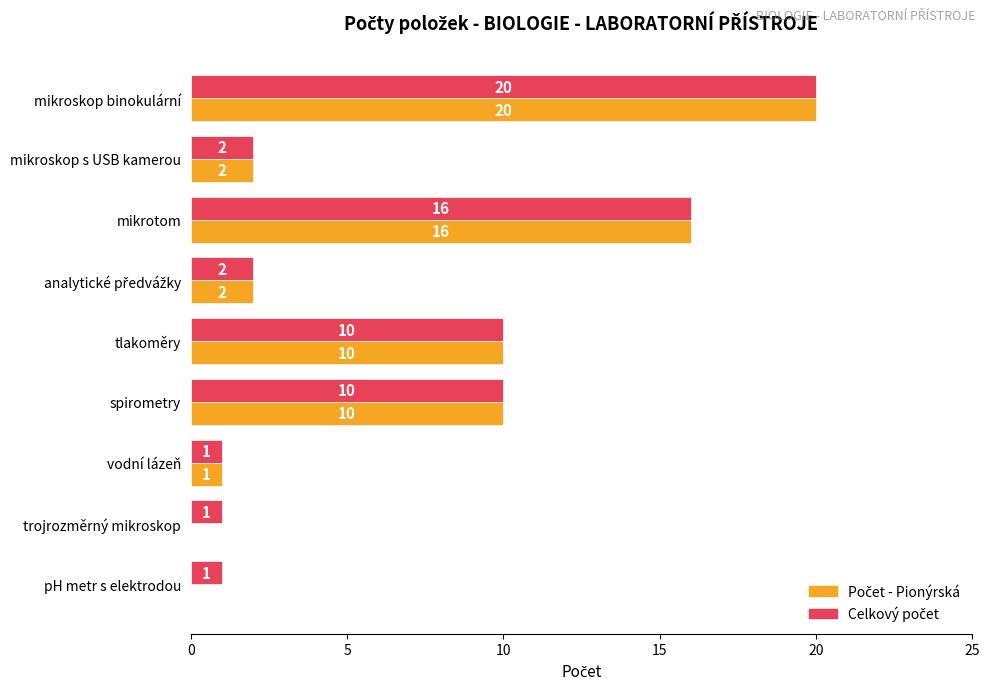

At which category is the sum across all series the highest?

mikroskop binokulární